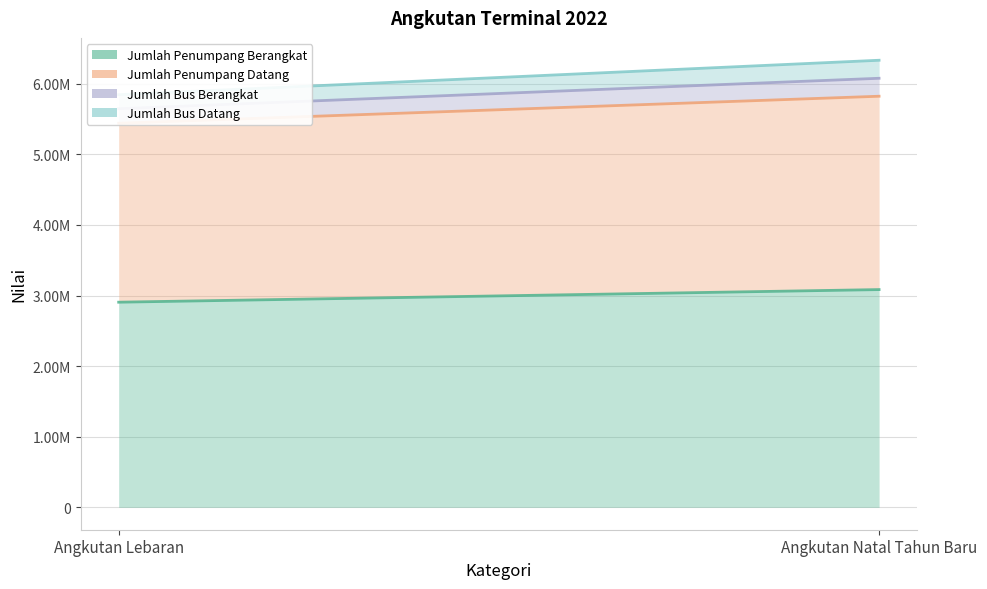

How many lines are shown in the chart?

4